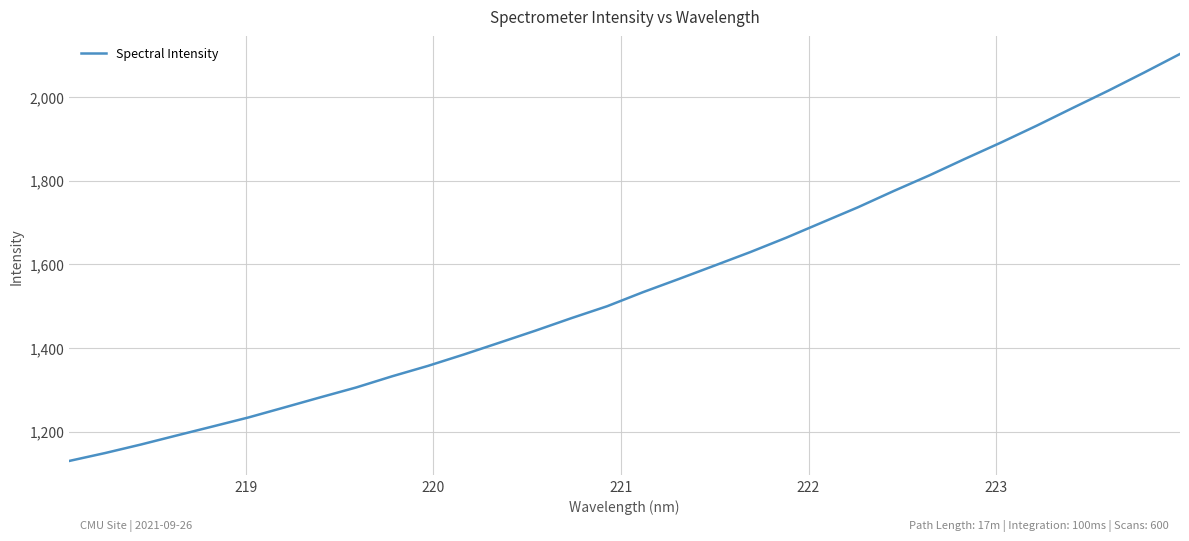

What is the average value?

1552.0